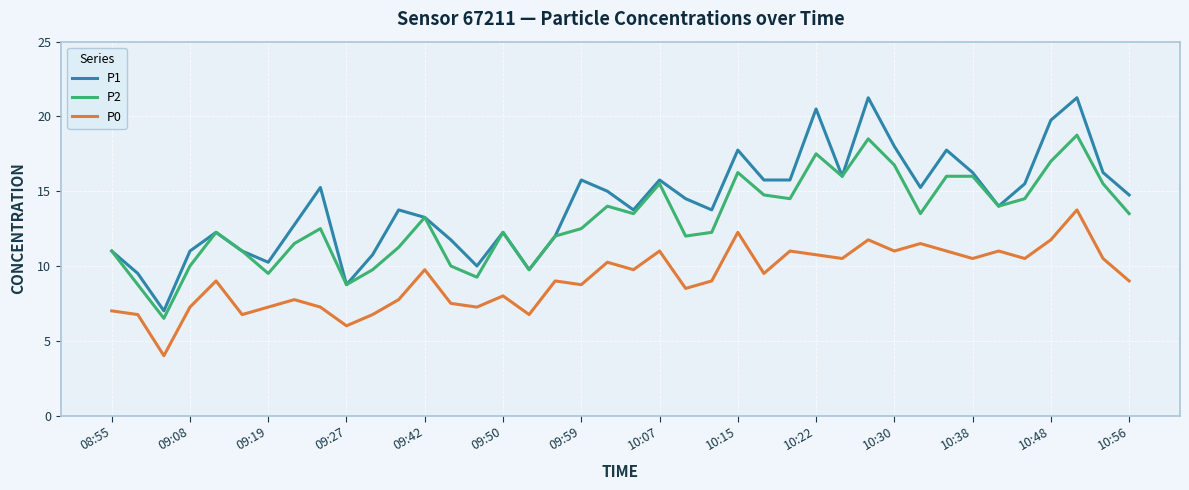

Rank the series by their maximum value, from highest to lowest.

P1, P2, P0